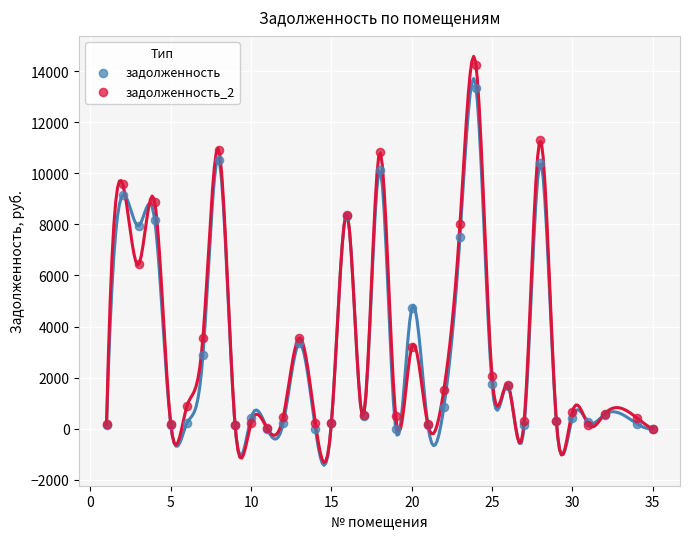

Across all series, what Y value is closest to 7119?

7498.6